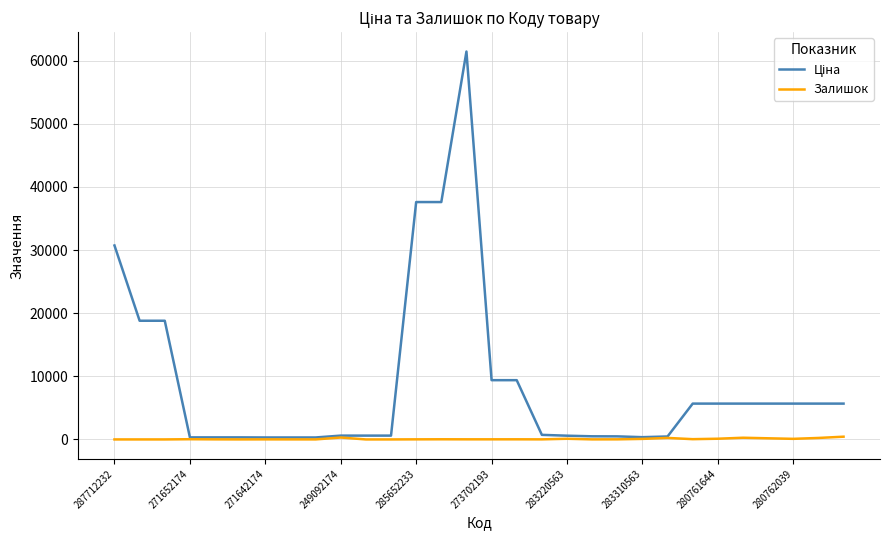

What is the maximum value shown in the chart?

61434.3